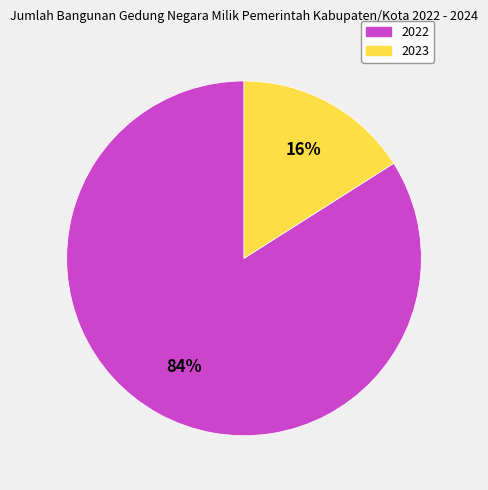

True or false: 2023 accounts for 7% of the total.

False